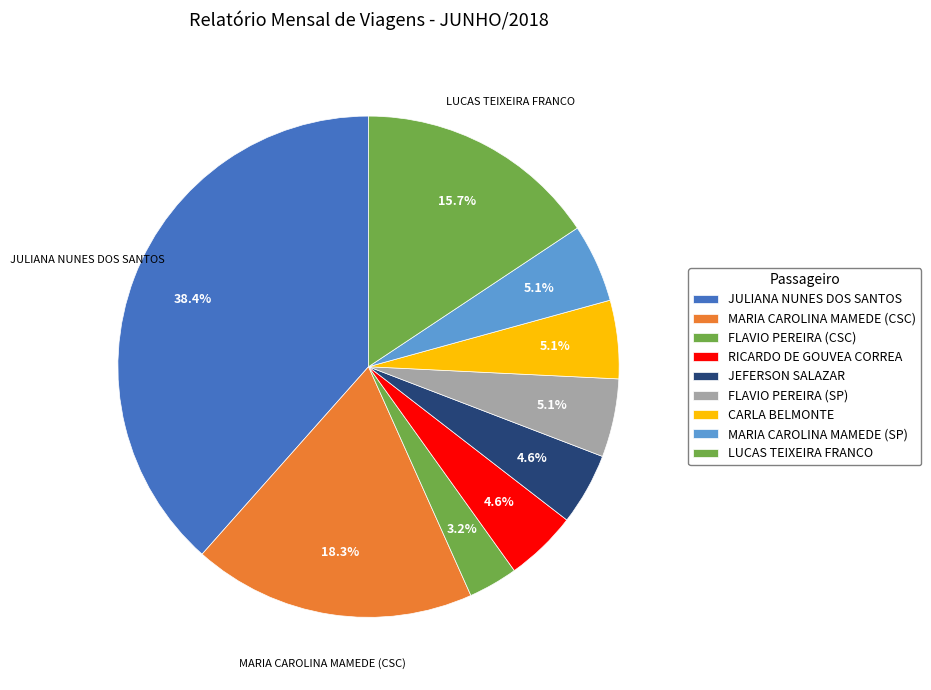

What is the change in value from RICARDO DE GOUVEA CORREA to FLAVIO PEREIRA (SP)?

+47.0